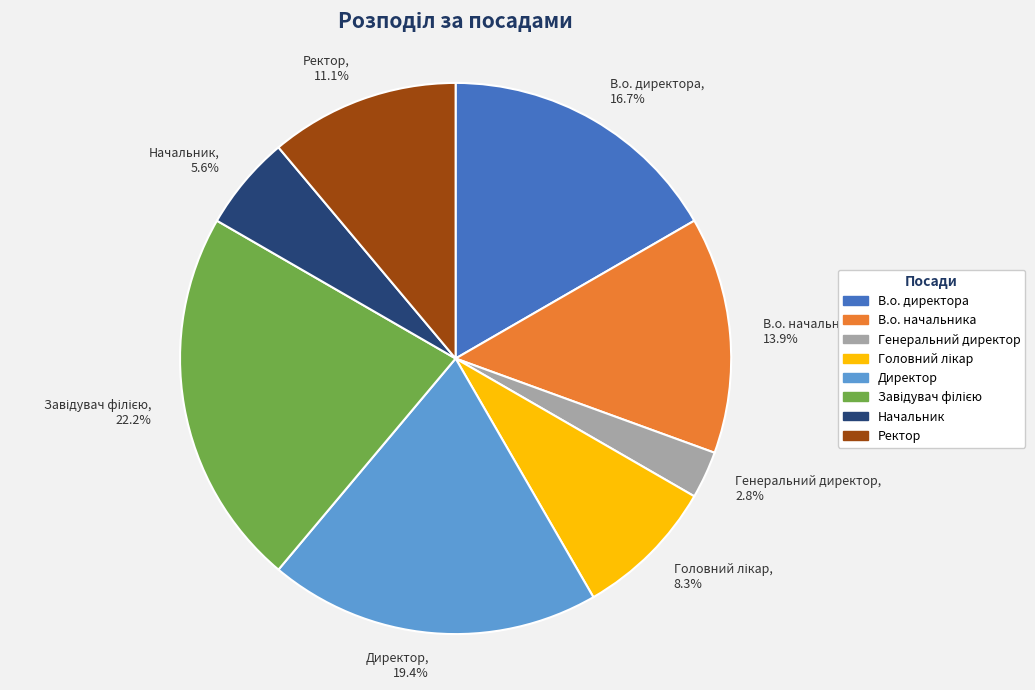

Is there any slice that represents more than half of the pie?

No